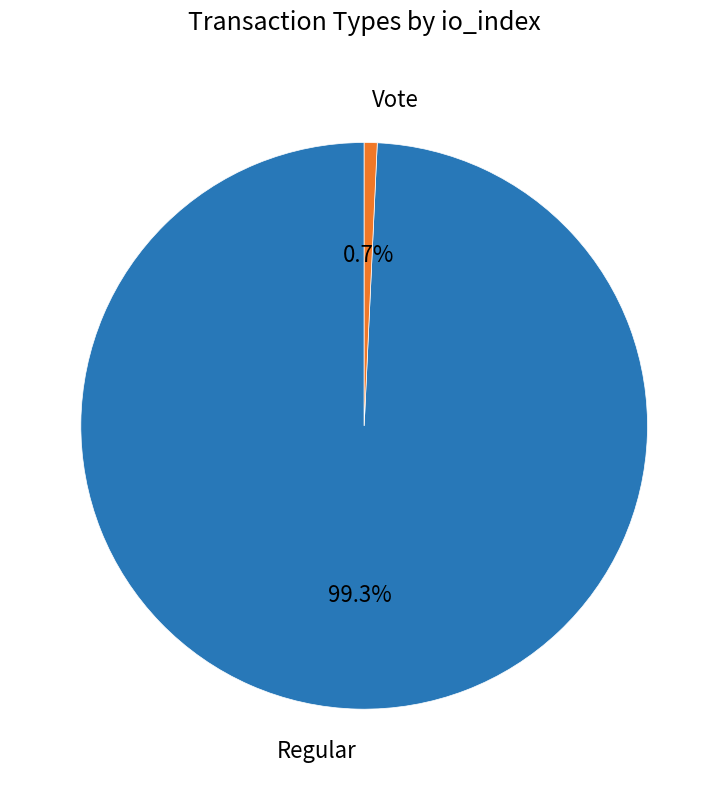

To the nearest percent, what percentage of the pie is Vote?

1%